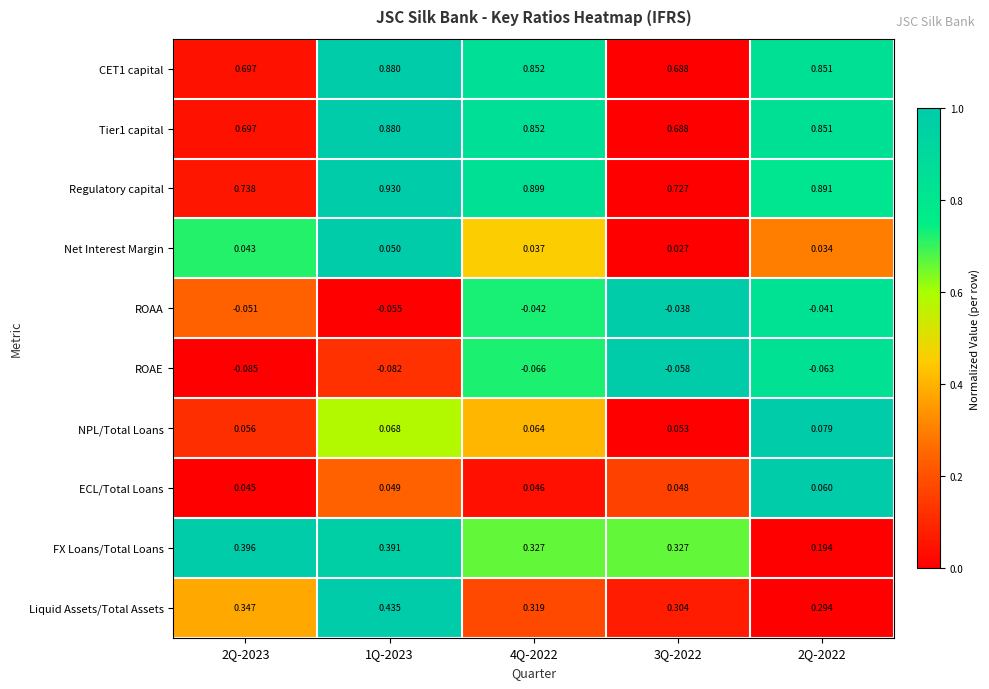

What is the total value across all series at 2Q-2023?

2.9